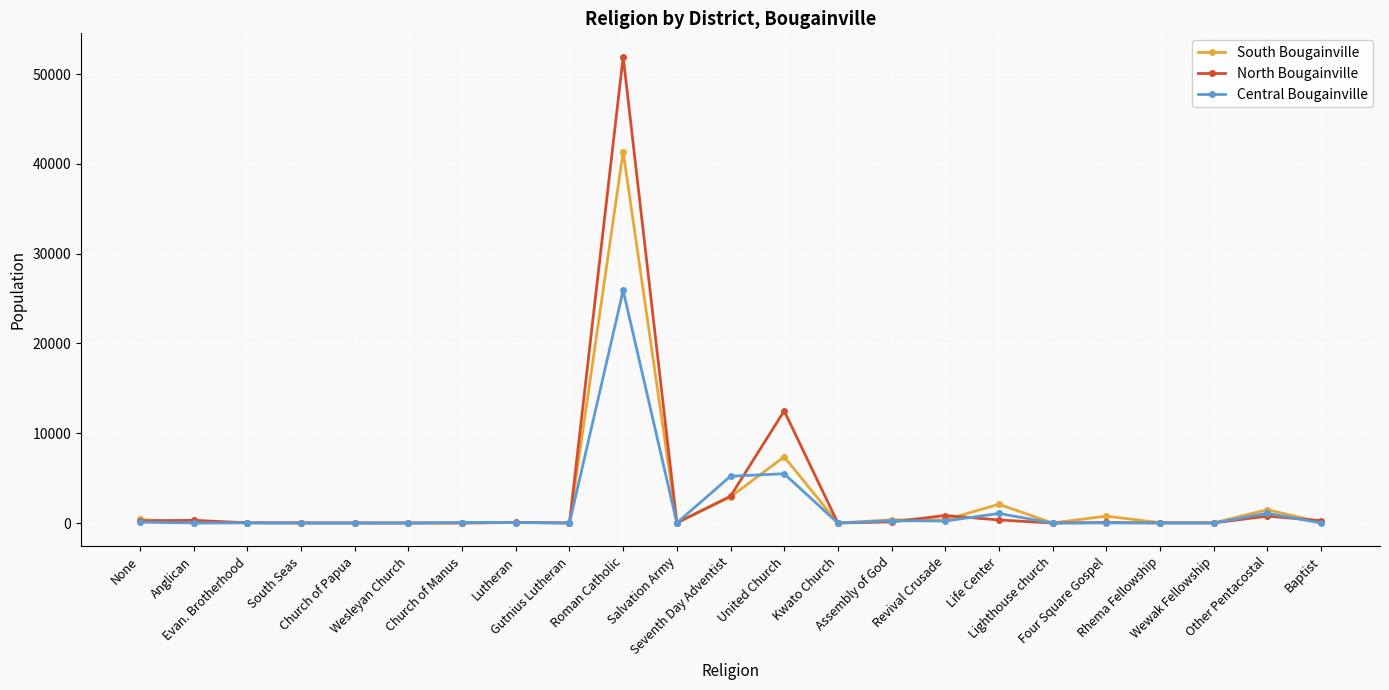

Does the chart display data point markers on the line(s)?

Yes